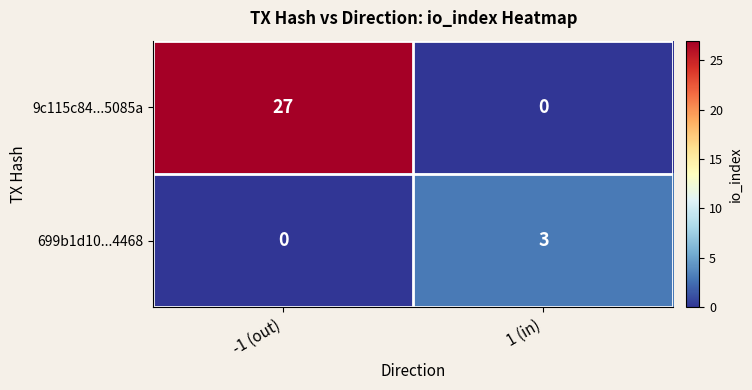

What is the spread (max minus min) of values at 1 (in)?

3